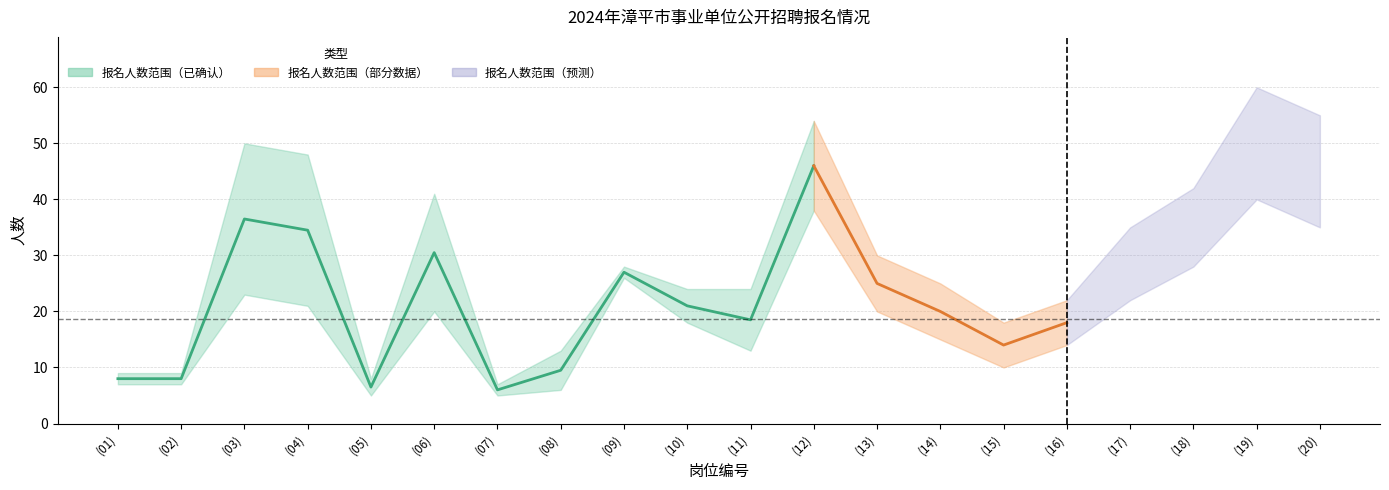

At which category is the sum across all series the highest?

(19)